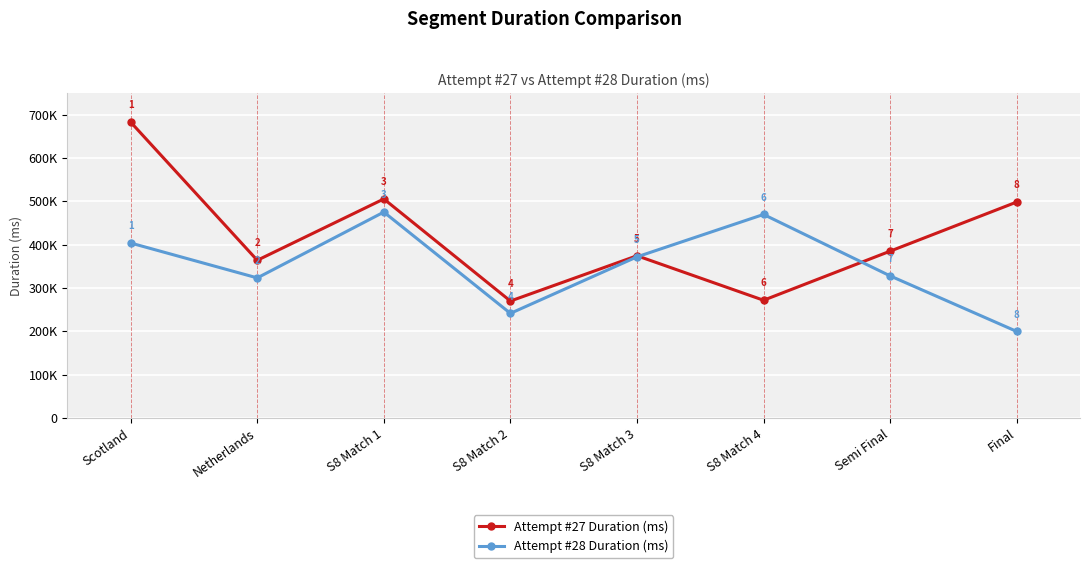

Rank the categories by Attempt #27 Duration (ms) value from lowest to highest.

S8 Match 2, S8 Match 4, Netherlands, S8 Match 3, Semi Final, Final, S8 Match 1, Scotland